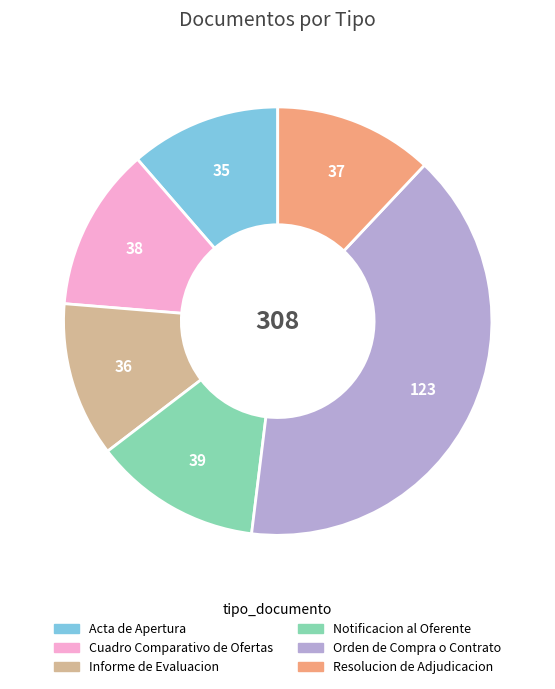

Do Cuadro Comparativo de Ofertas and Orden de Compra o Contrato together represent more than half of the pie?

Yes